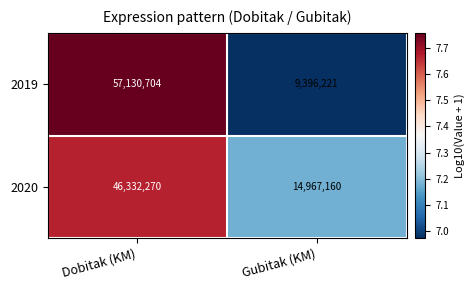

Rank the series by their maximum value, from highest to lowest.

2019, 2020